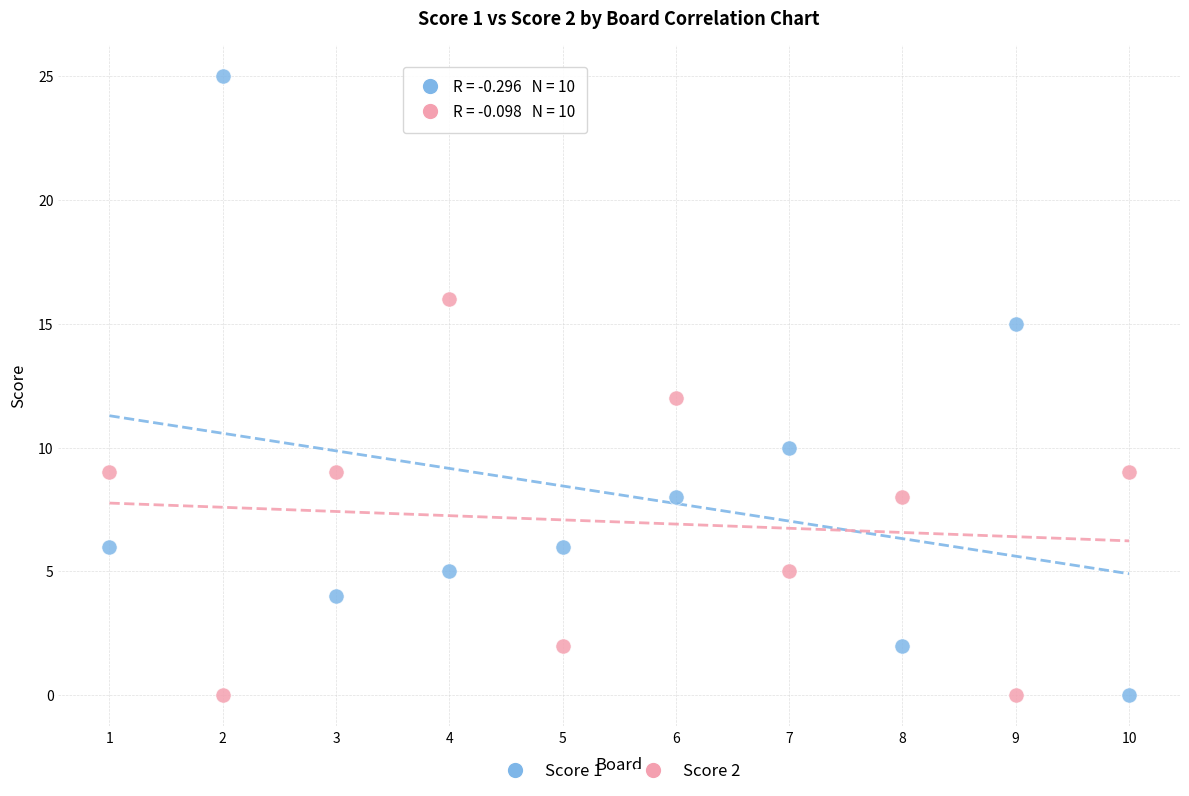

Which series contains the highest Y value?

Score 1